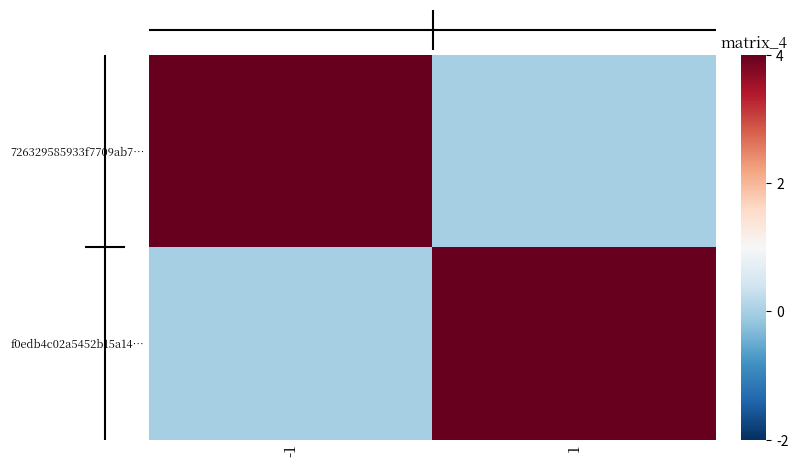

Reading left to right, transcribe all the data shown in this chart.

726329585933f7709ab7…: -1=43	1=0
f0edb4c02a5452b15a14…: -1=0	1=8